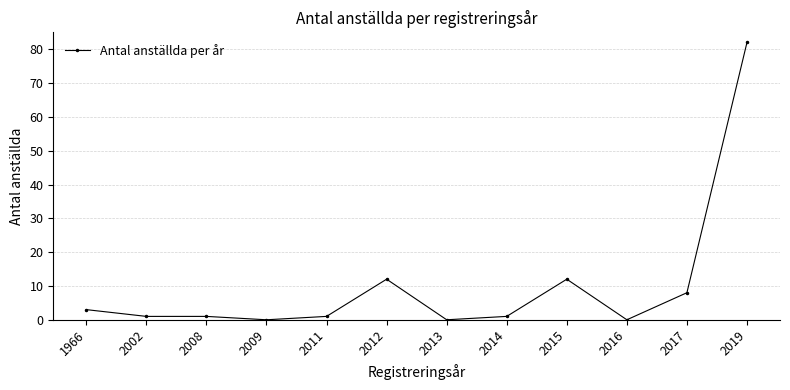

What is the difference between the values at 1966 and 2016?

3